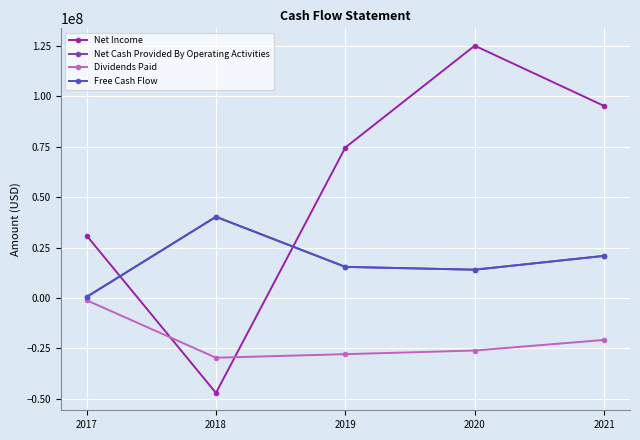

Does the chart have visible grid lines?

Yes